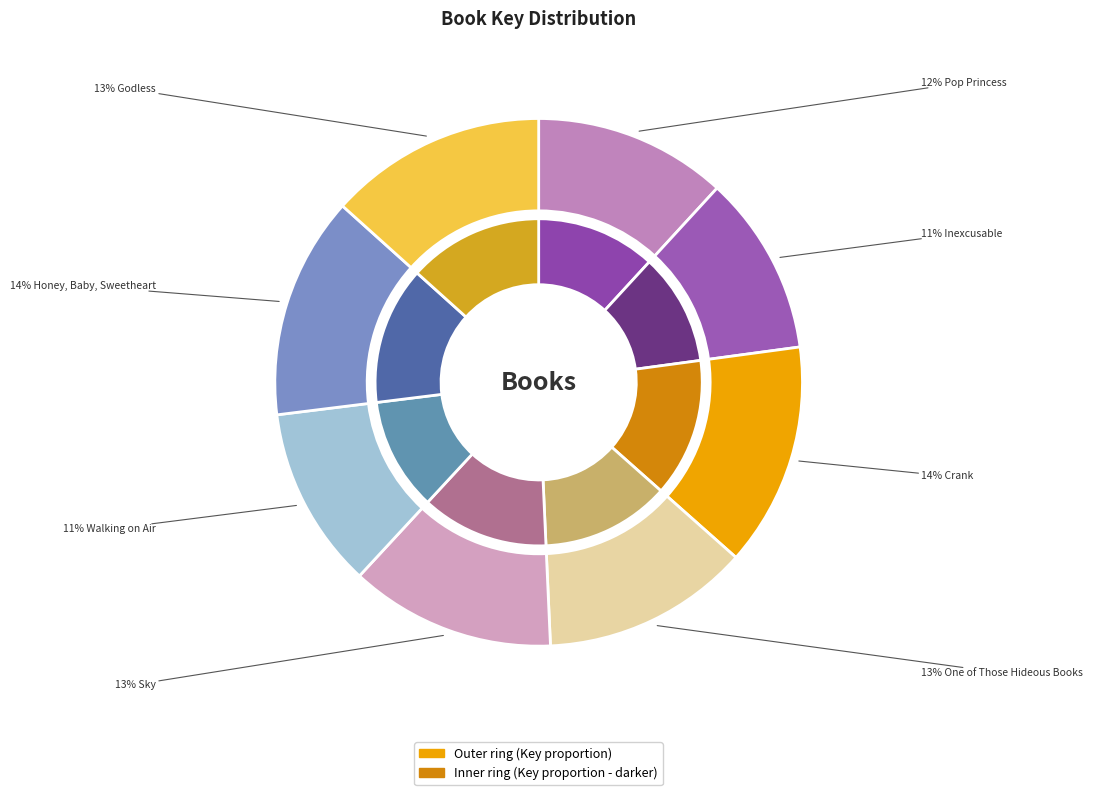

Is it true that Walking on Air is 11% of the pie?

True